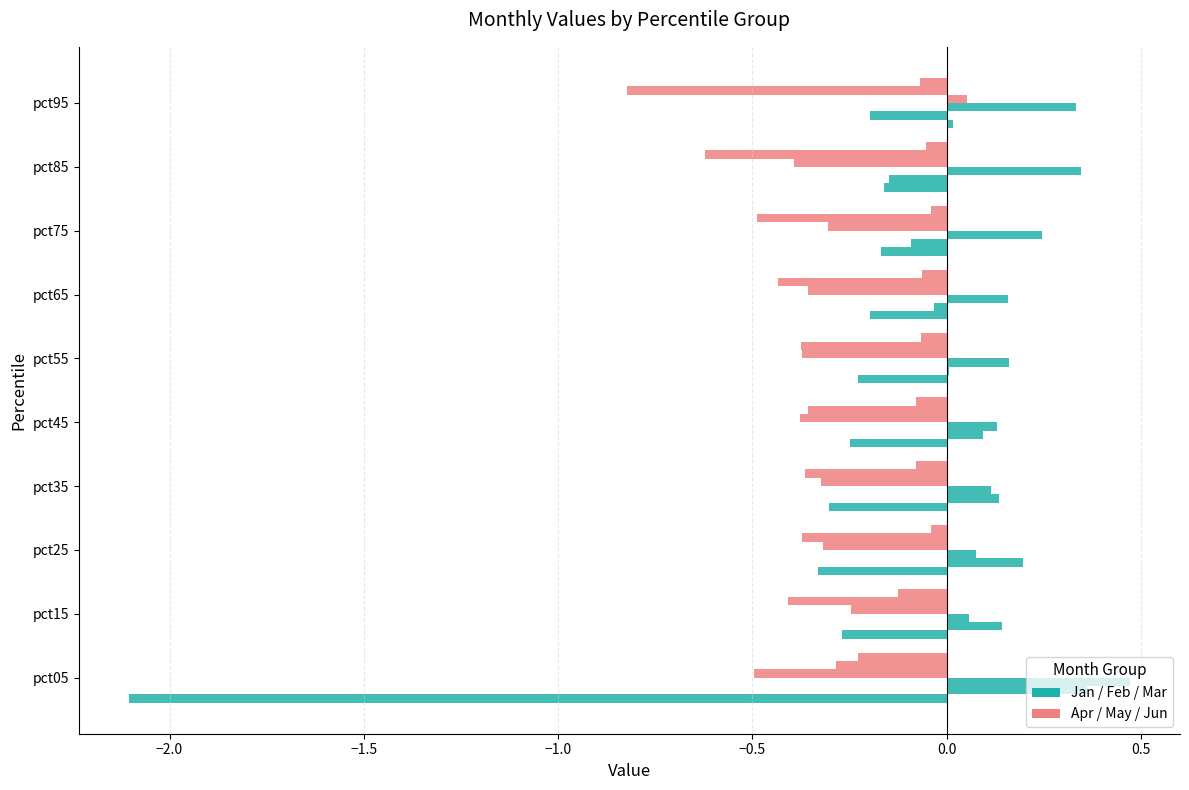

How many data points does each series have?

10